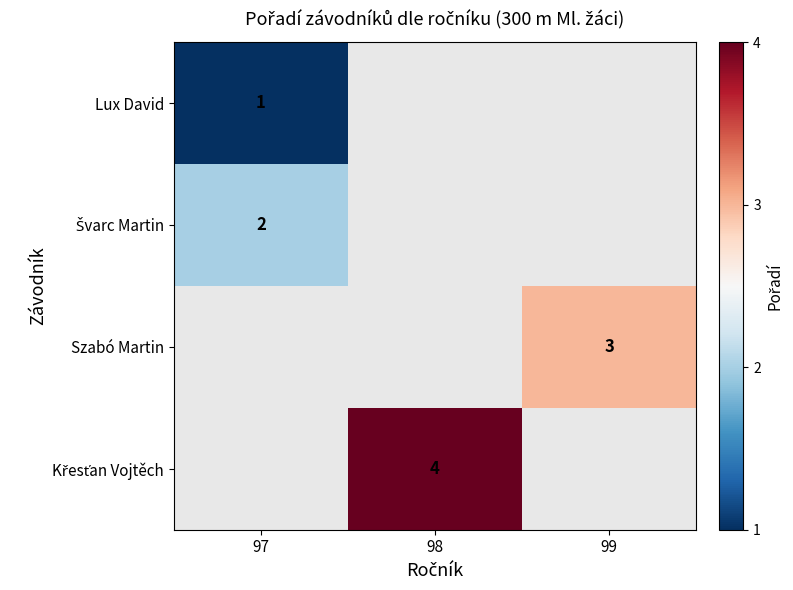

How many values in Szabó Martin are above zero?

1